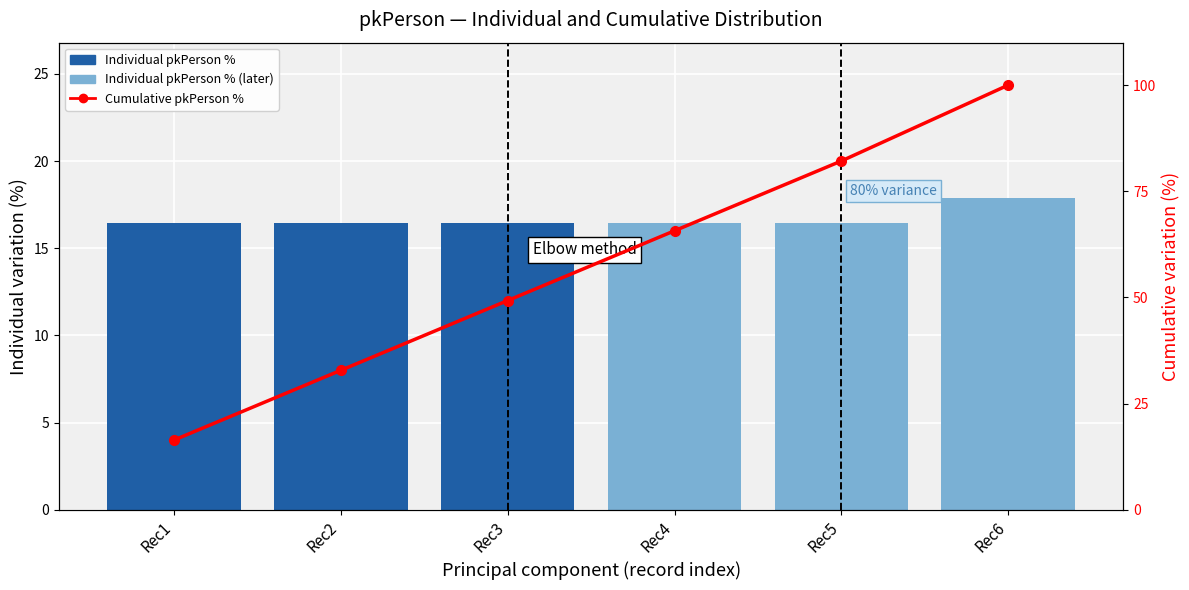

True or false: Cumulative pkPerson % has a value of 135.8 at Rec6.

False